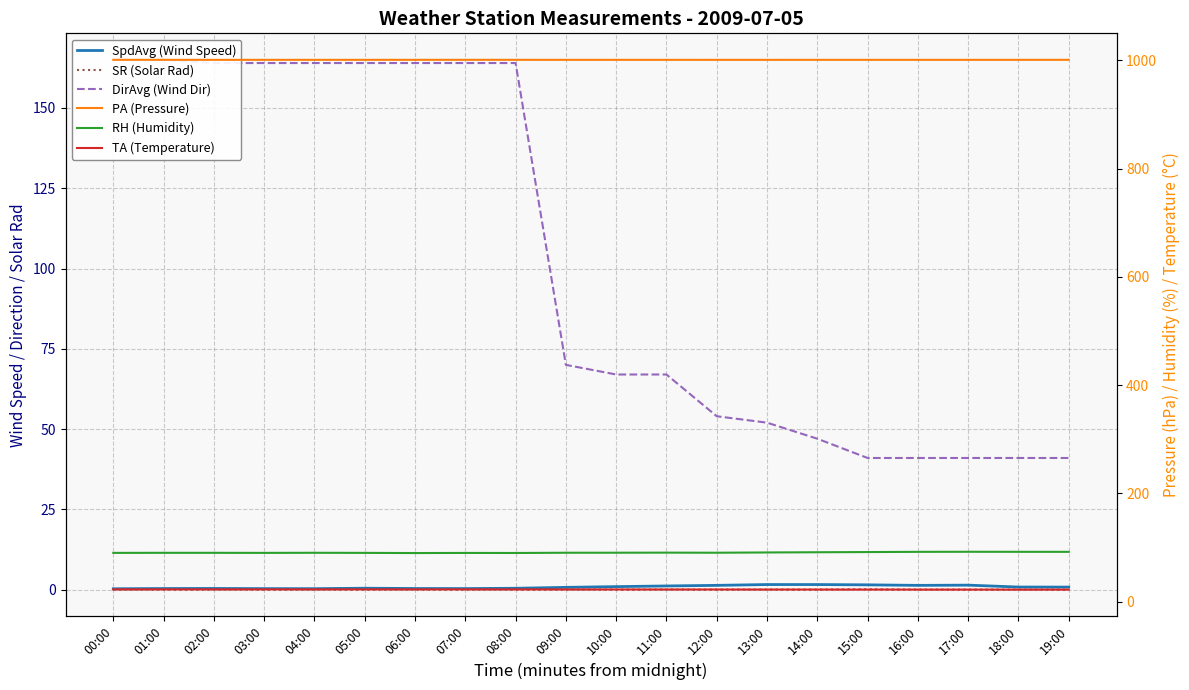

List the series in order of their peak value, highest first.

PA (Pressure), DirAvg (Wind Dir), RH (Humidity), TA (Temperature), SpdAvg (Wind Speed), SR (Solar Rad)